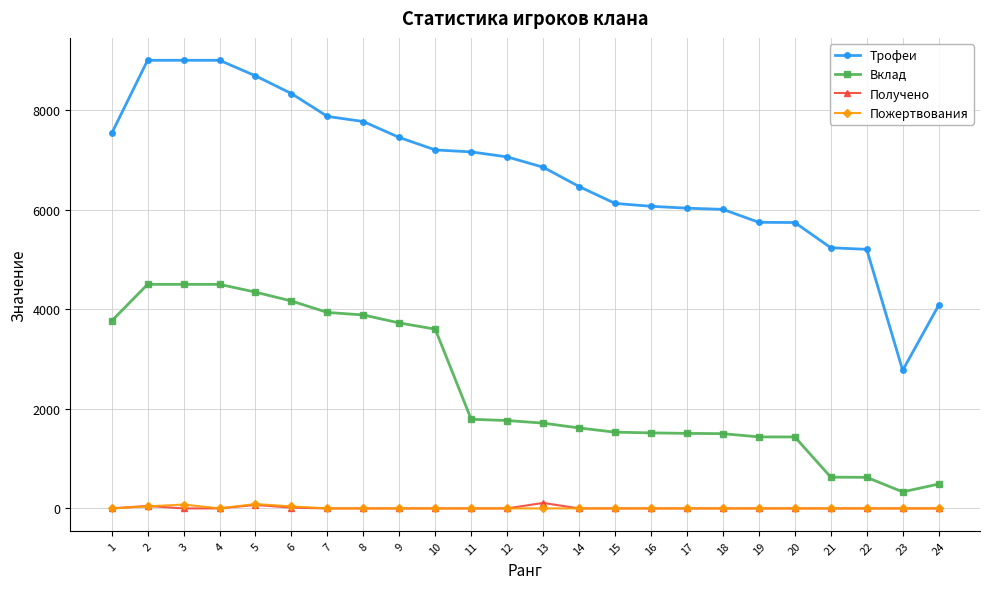

True or false: Вклад and Трофеи cross at least once.

False